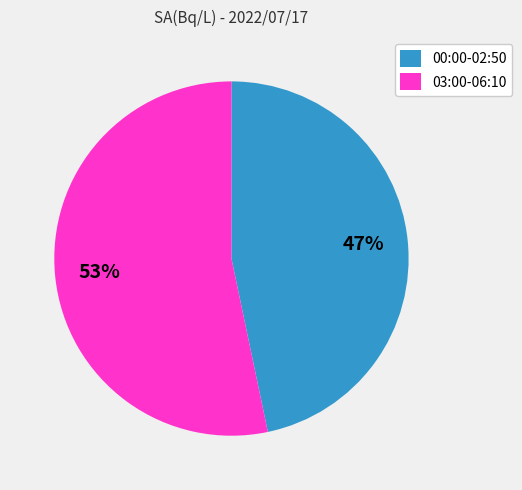

Is there a majority slice in this chart?

Yes